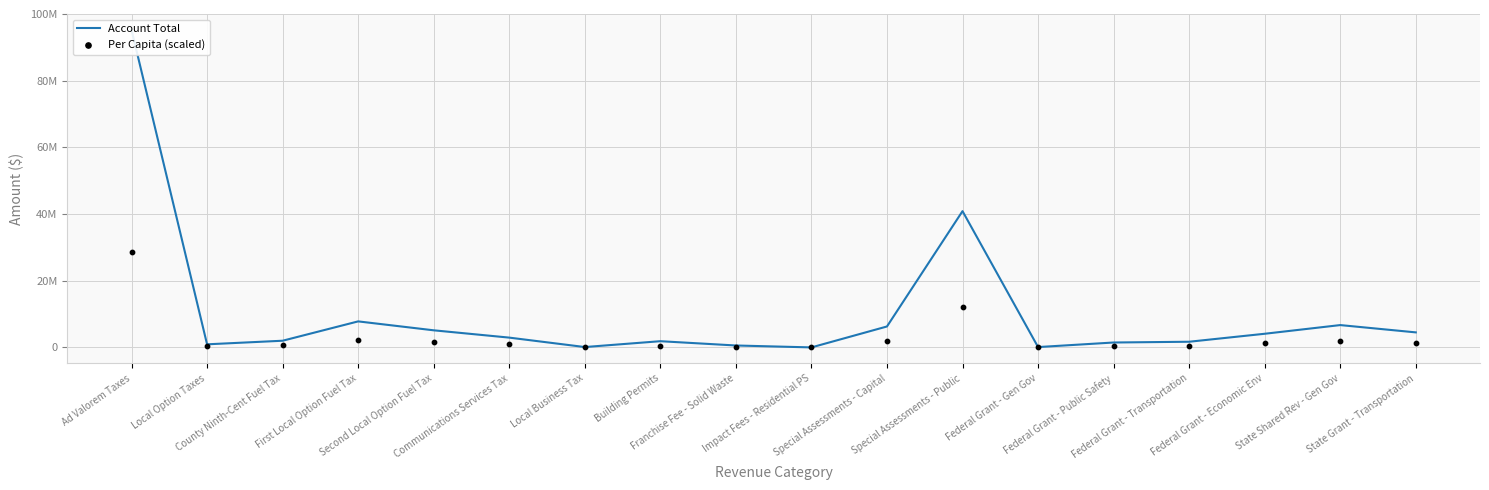

At which category is the sum across all series the highest?

Ad Valorem Taxes